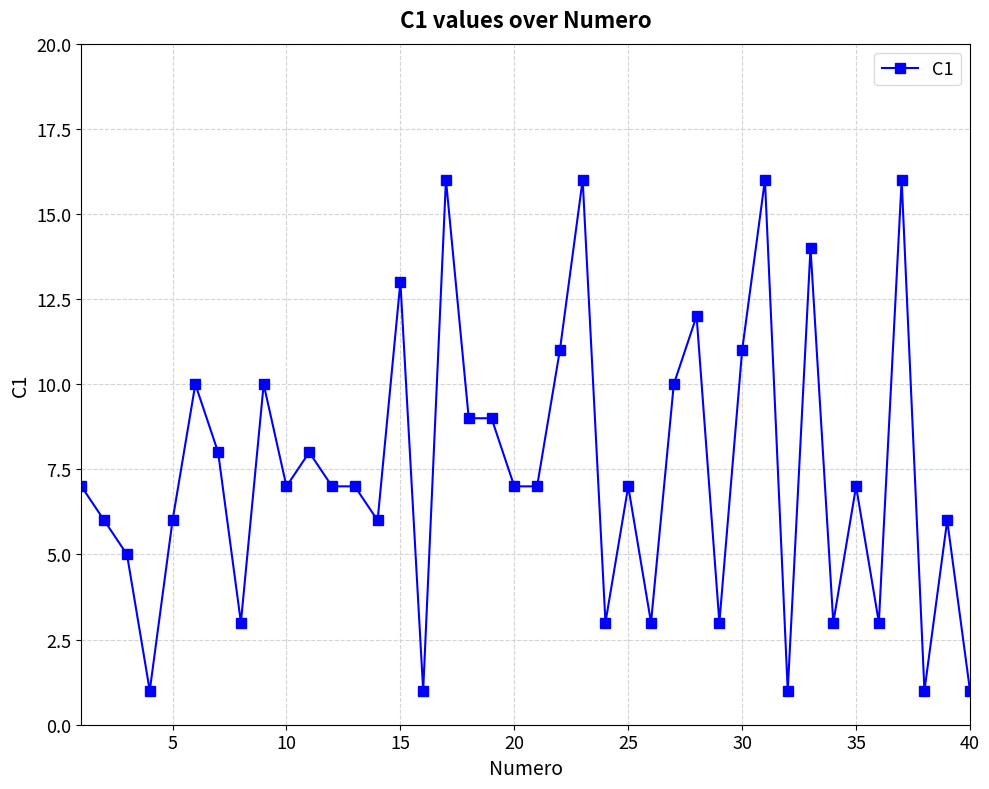

Reading left to right, what are all the values shown in this chart?

7	6	5	1	6	10	8	3	10	7	8	7	7	6	13	1	16	9	9	7	7	11	16	3	7	3	10	12	3	11	16	1	14	3	7	3	16	1	6	1